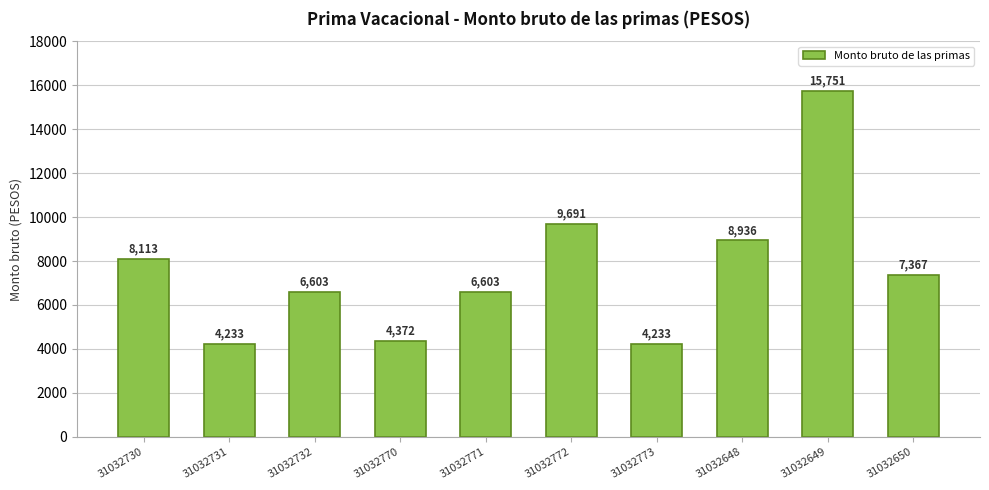

What is the sum of the values at 31032773 and 31032731?

8465.6